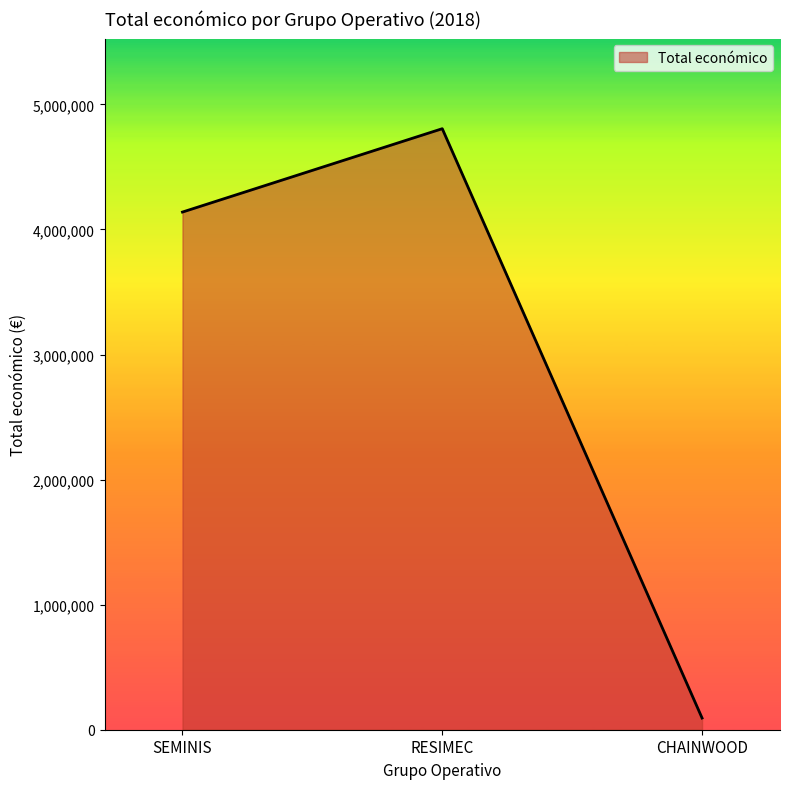

What is the difference between the values at CHAINWOOD and SEMINIS?

4045863